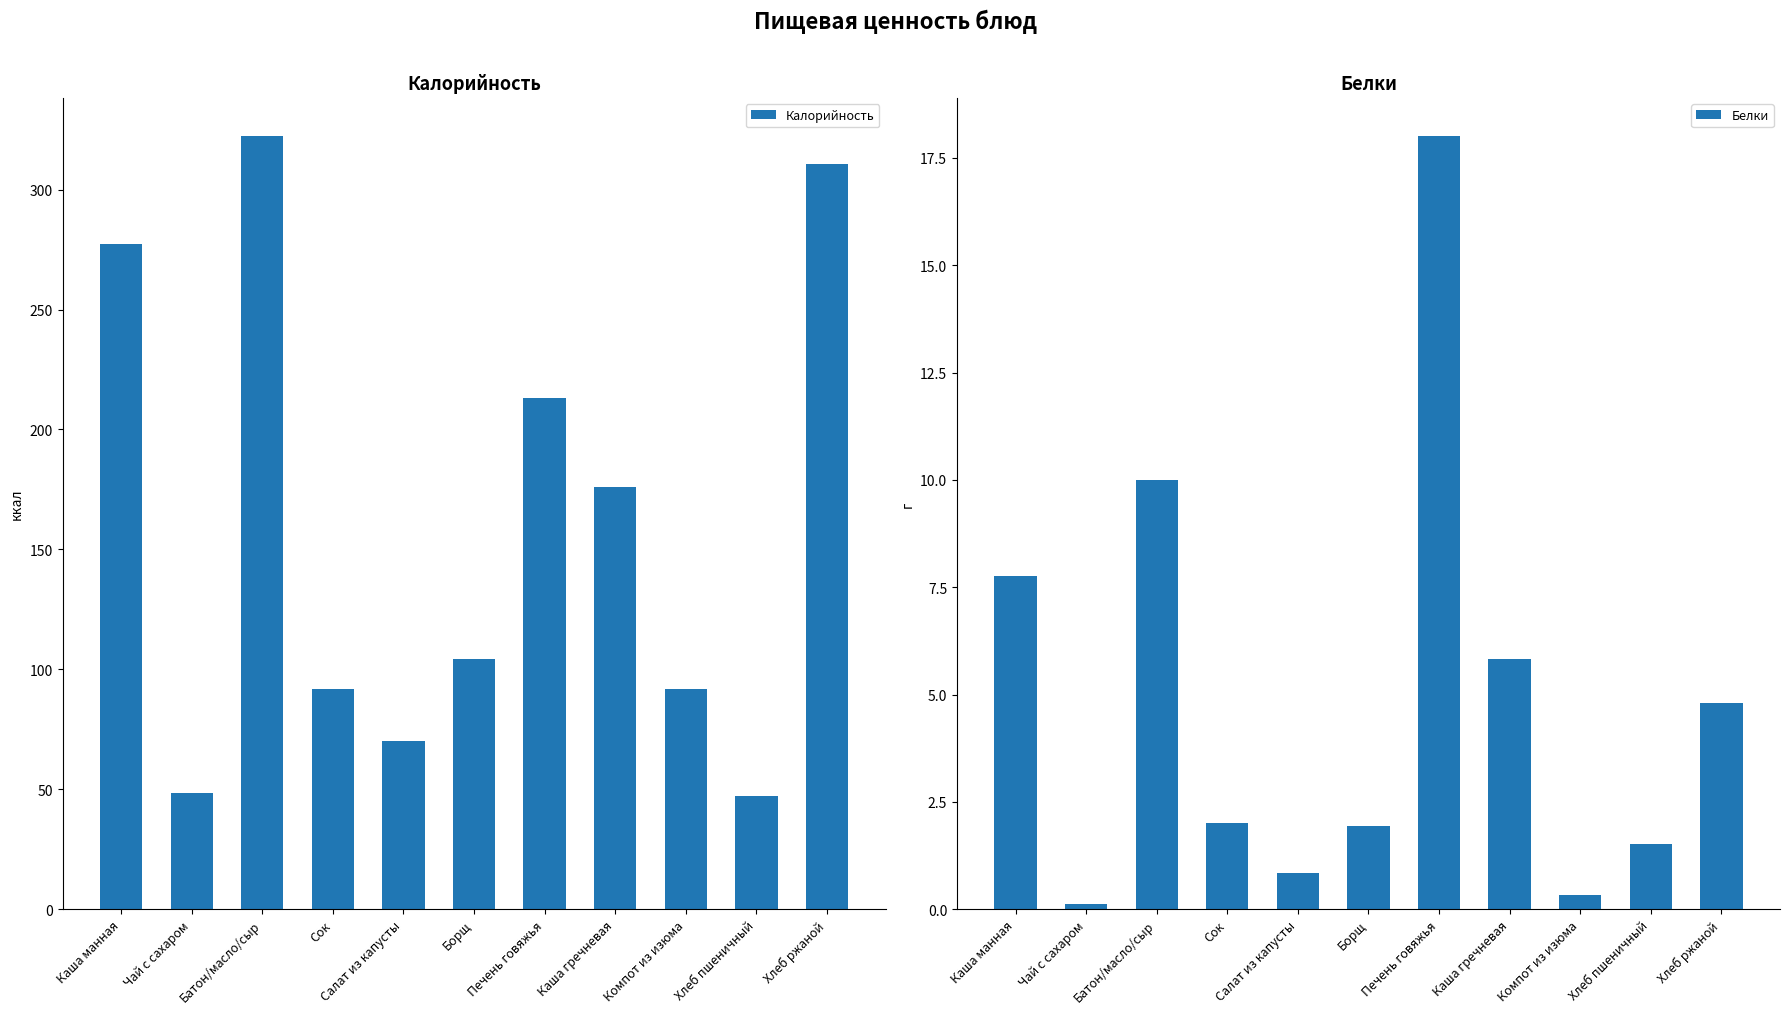

The value of Белки at Салат из капусты is 0.8. True or false?

True